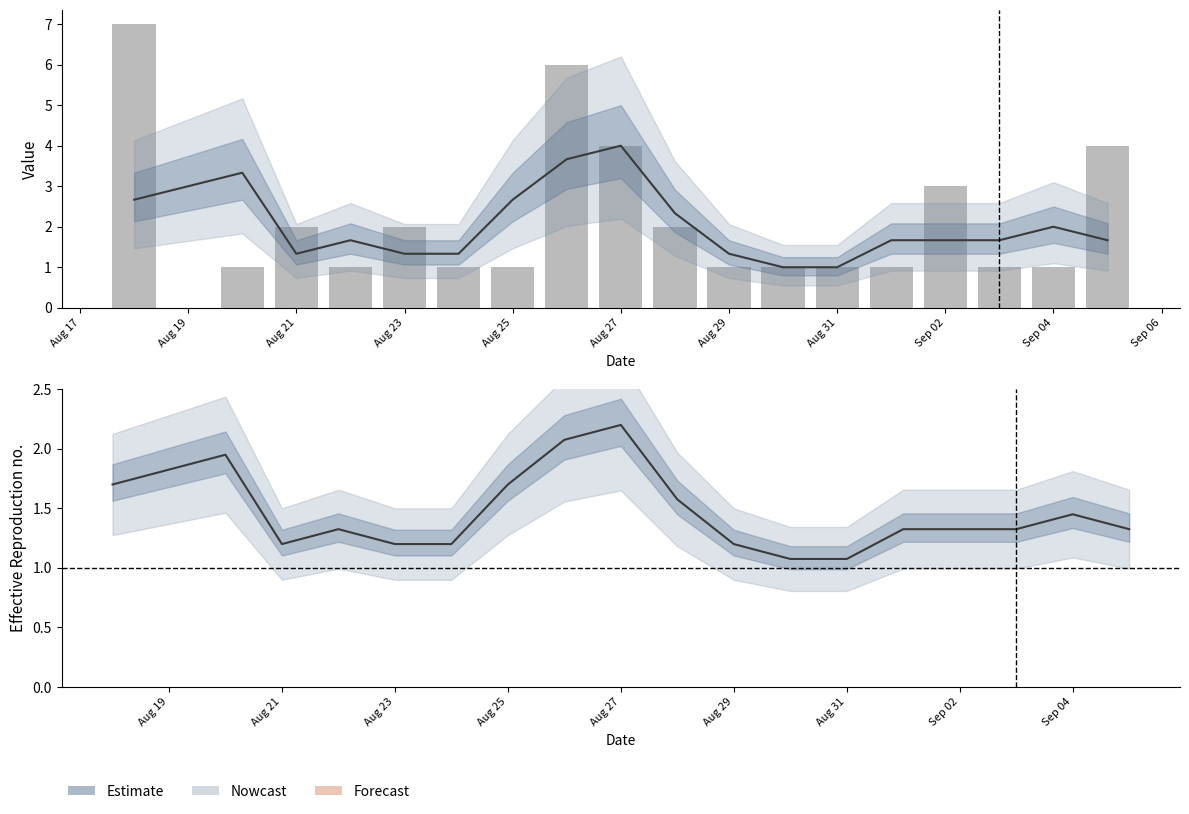

Reading left to right, extract all data points from this chart.

7	1	2	1	2	1	1	6	4	2	1	1	1	1	3	1	1	4